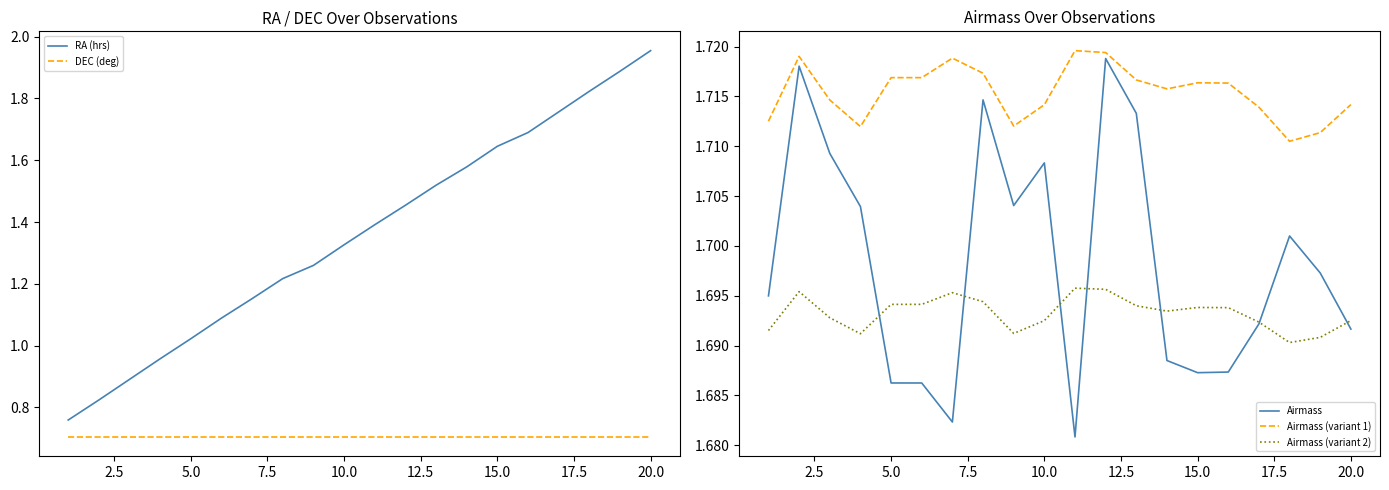

Reading left to right, transcribe all the data shown in this chart.

RA (hrs): 0.8	0.8	0.9	1.0	1.0	1.1	1.2	1.2	1.3	1.3	1.4	1.5	1.5	1.6	1.6	1.7	1.8	1.8	1.9	2.0
DEC (deg): 0.7	0.7	0.7	0.7	0.7	0.7	0.7	0.7	0.7	0.7	0.7	0.7	0.7	0.7	0.7	0.7	0.7	0.7	0.7	0.7
Airmass: 1.7	1.7	1.7	1.7	1.7	1.7	1.7	1.7	1.7	1.7	1.7	1.7	1.7	1.7	1.7	1.7	1.7	1.7	1.7	1.7
Airmass (variant 1): 1.7	1.7	1.7	1.7	1.7	1.7	1.7	1.7	1.7	1.7	1.7	1.7	1.7	1.7	1.7	1.7	1.7	1.7	1.7	1.7
Airmass (variant 2): 1.7	1.7	1.7	1.7	1.7	1.7	1.7	1.7	1.7	1.7	1.7	1.7	1.7	1.7	1.7	1.7	1.7	1.7	1.7	1.7